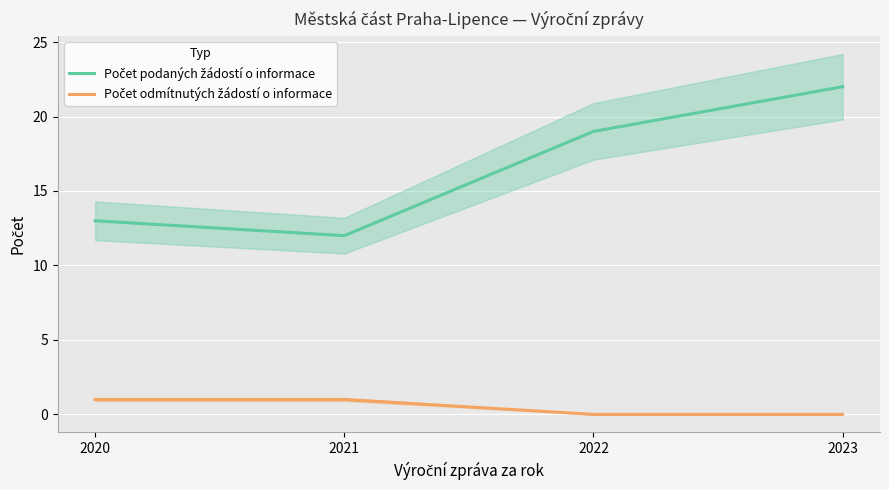

At how many categories does at least one series exceed 20?

1